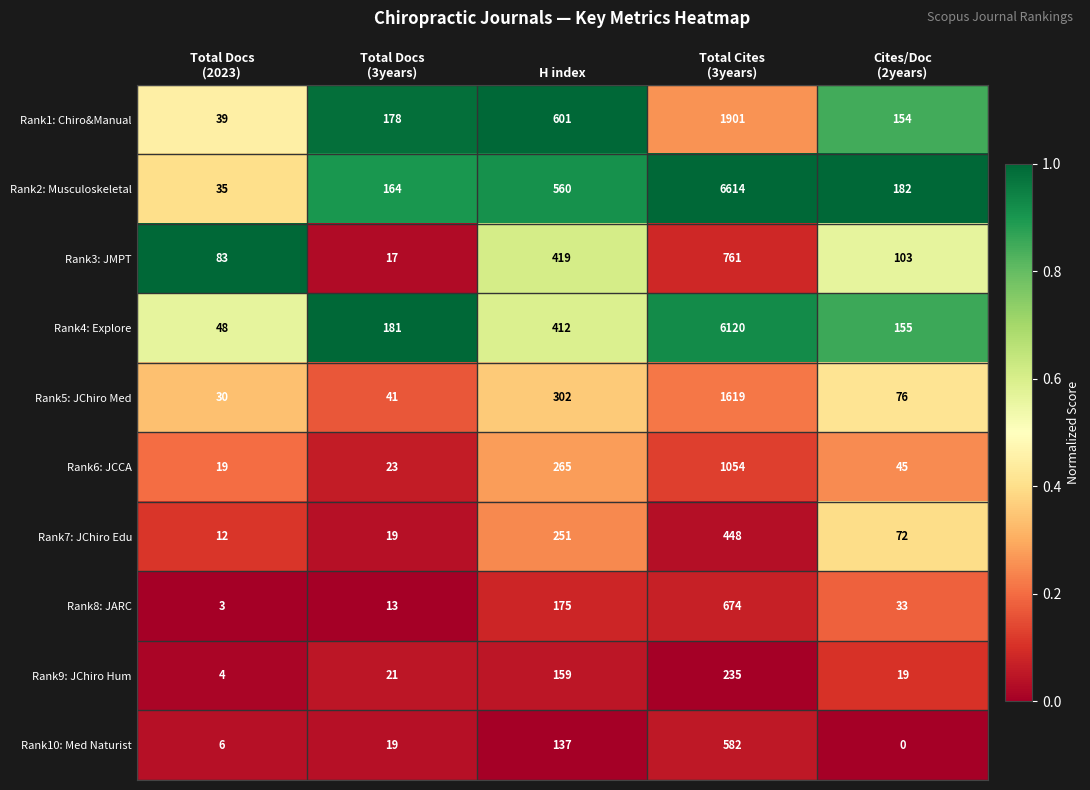

Is it true that Rank7: JChiro Edu equals 251 at H index?

True